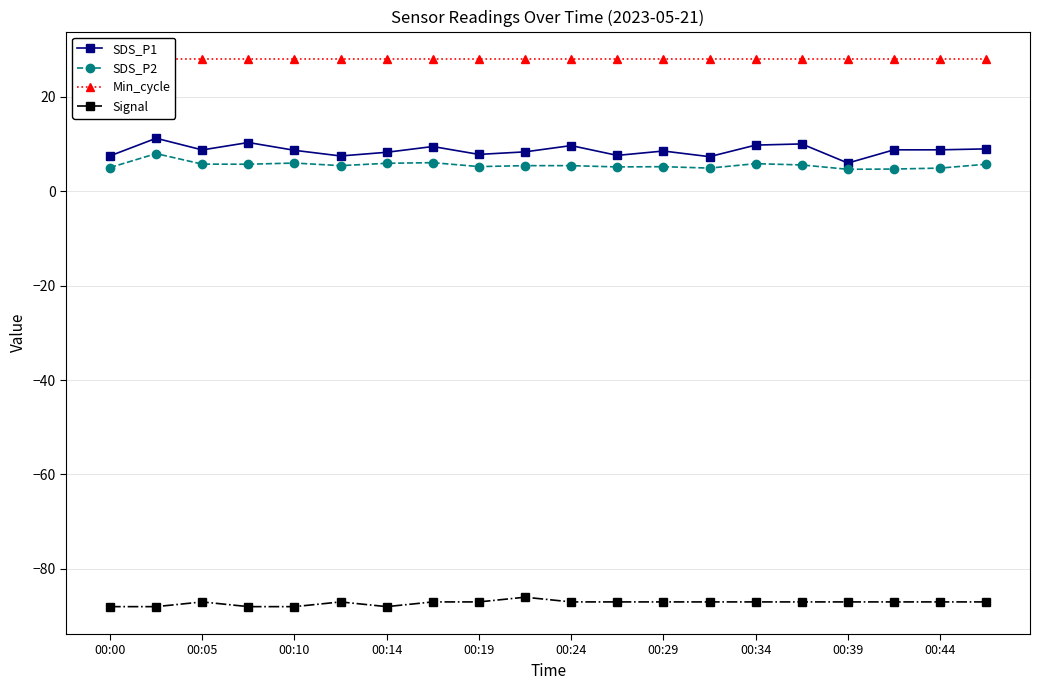

True or false: Signal and SDS_P2 intersect in this chart.

False